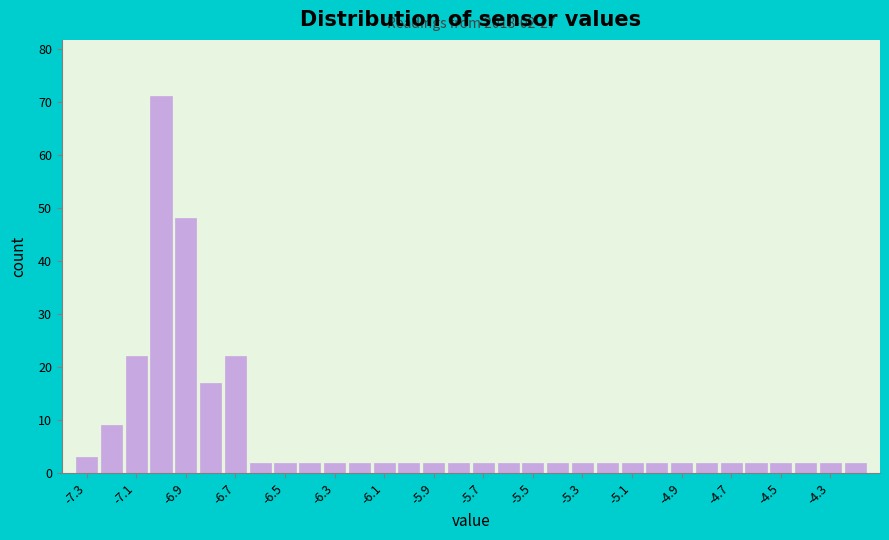

Over which range of the x-axis is the bar tallest?

-7.05 to -6.95